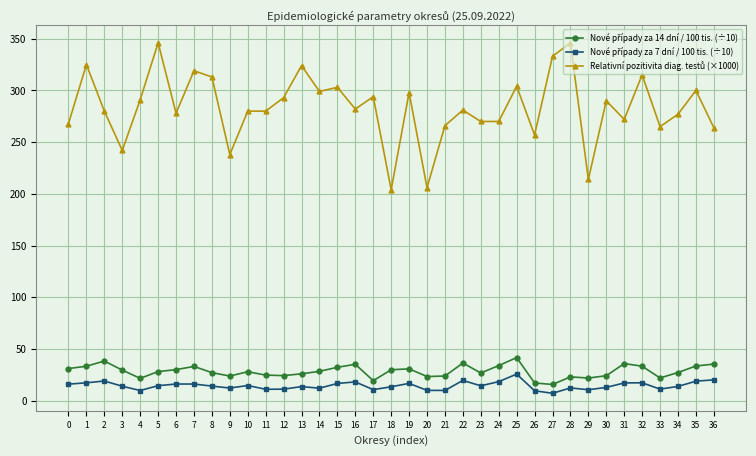

What is the difference between the highest and lowest values at 9?

225.6